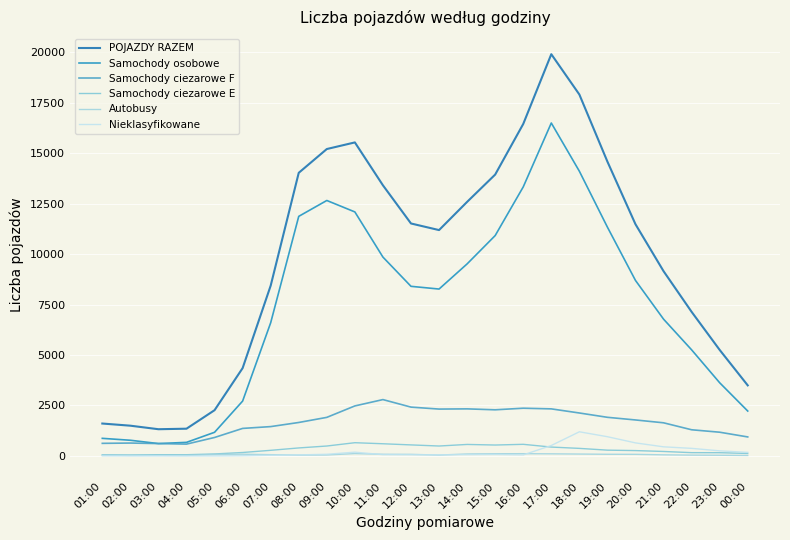

Does the chart have visible grid lines?

Yes